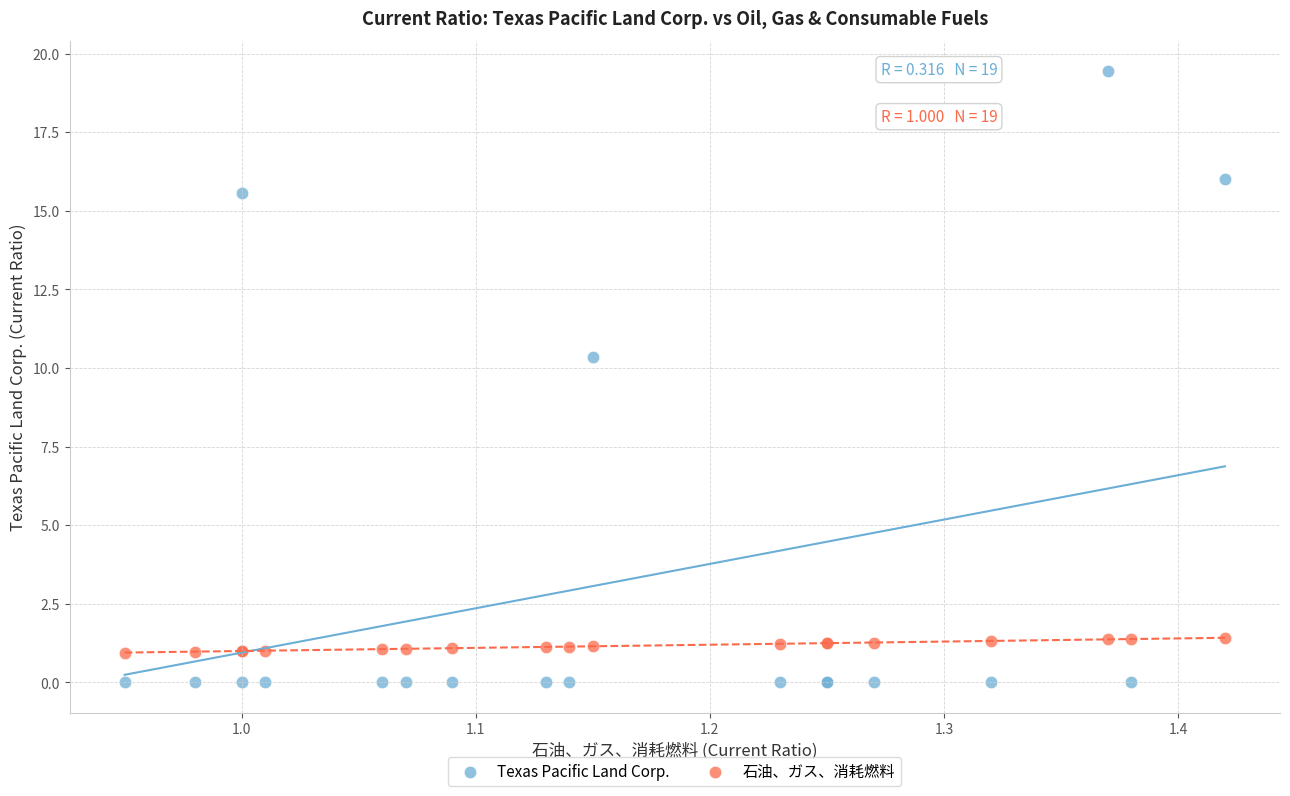

Which series has the widest spread of Y values?

Texas Pacific Land Corp.